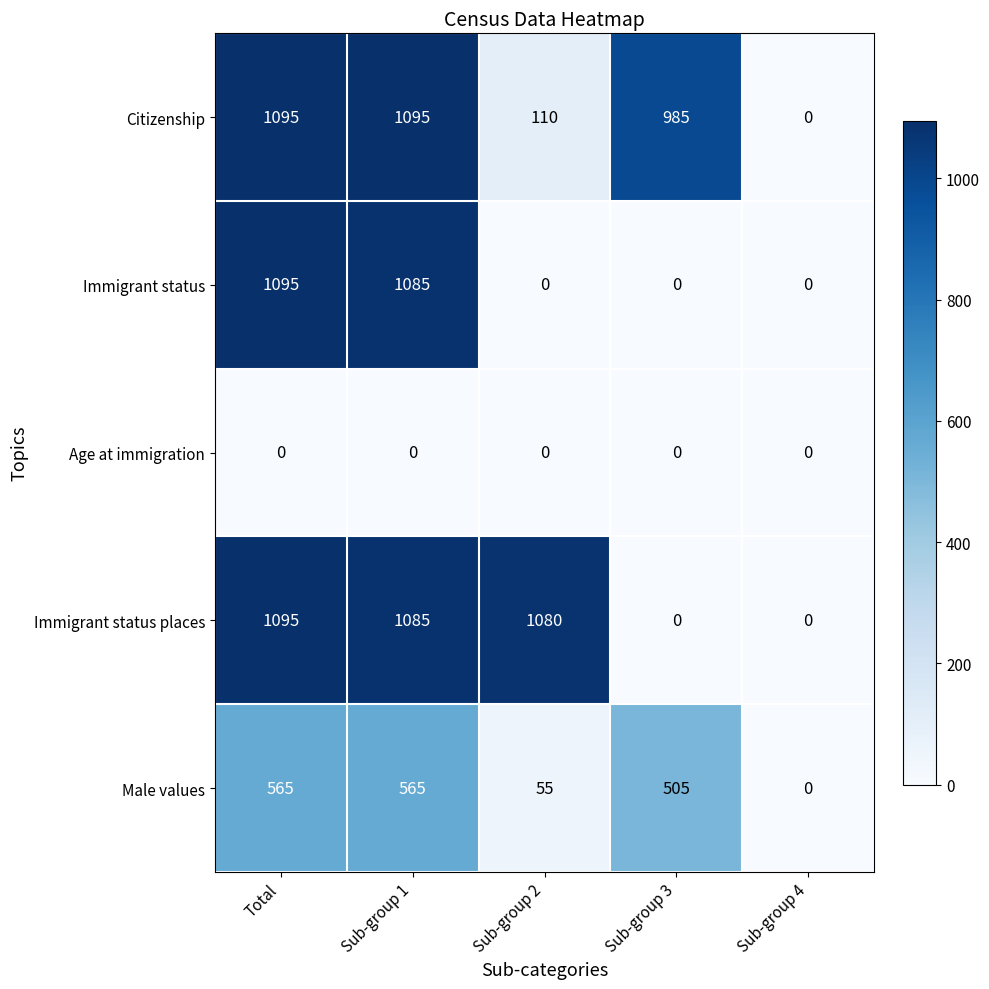

How many data points does each series have?

5